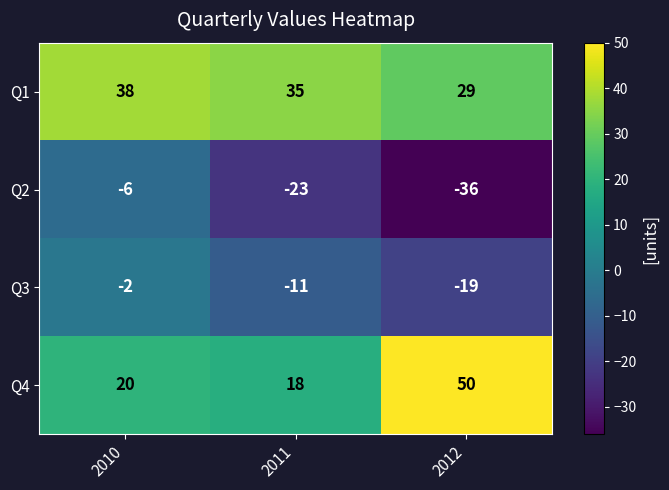

Where is Q3 nearest to the value -10?

2011